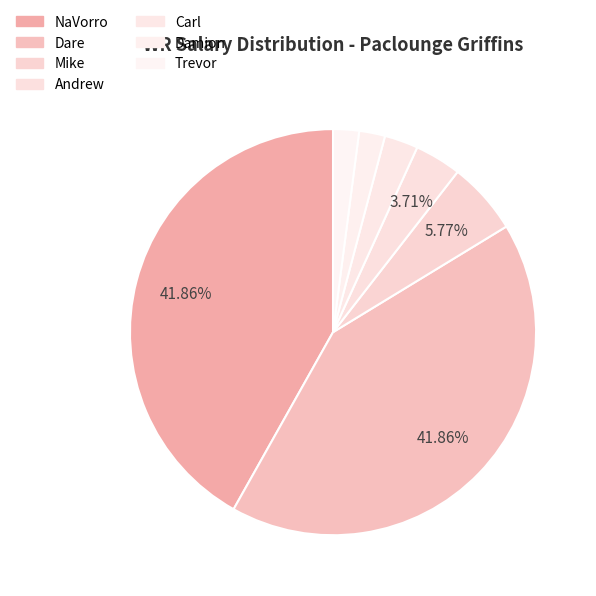

The NaVorro slice represents 30% of the pie. True or false?

False